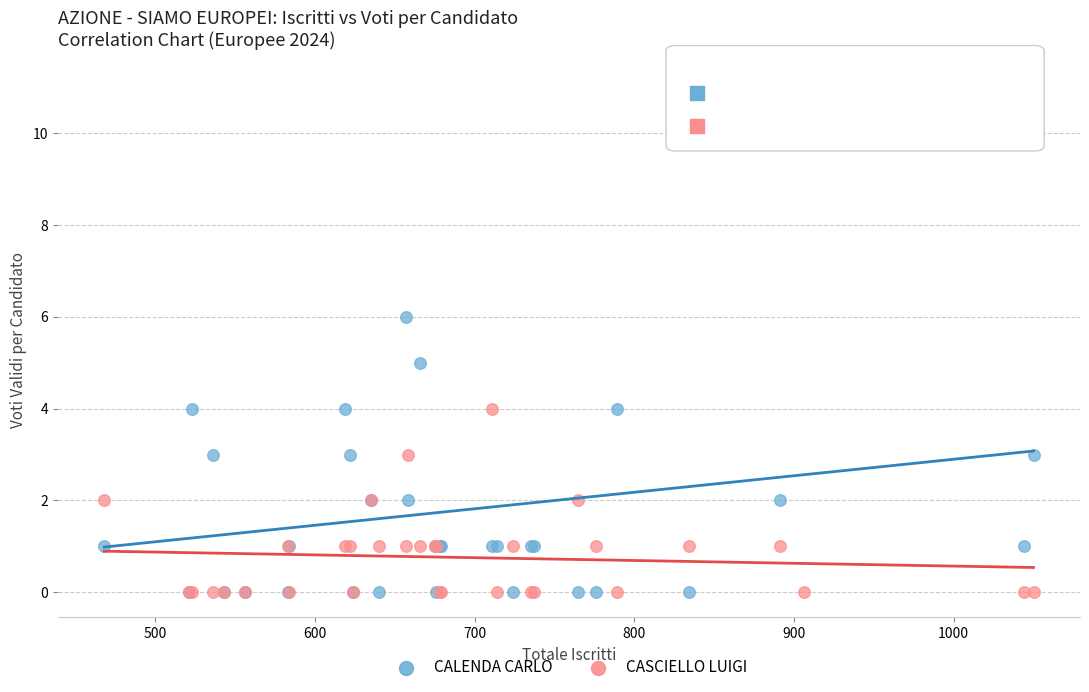

Which series reaches the maximum Y coordinate?

CALENDA CARLO